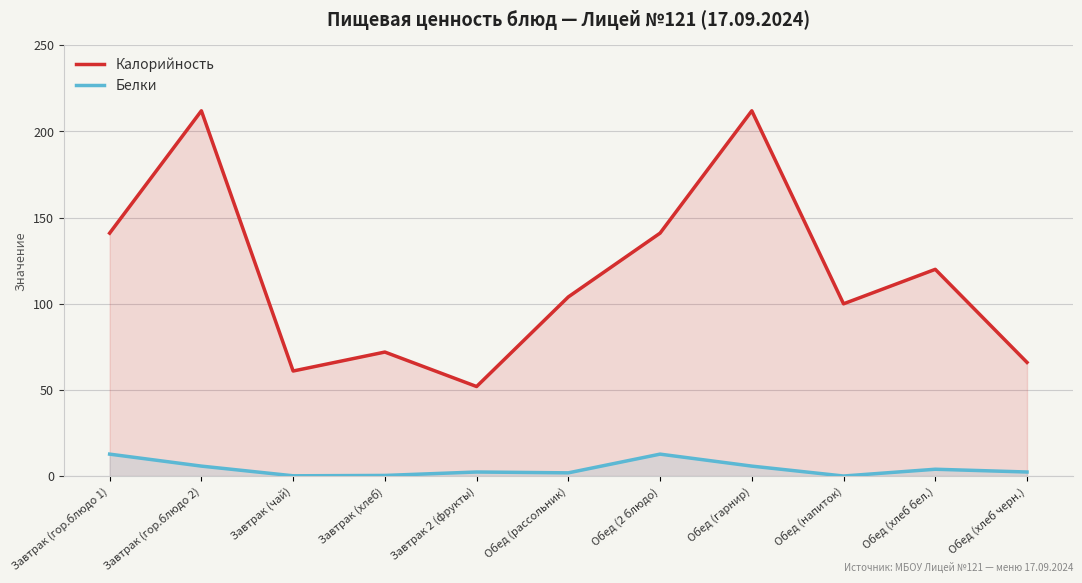

Which has a higher value, Обед (хлеб бел.) or Обед (рассольник)?

Обед (хлеб бел.)